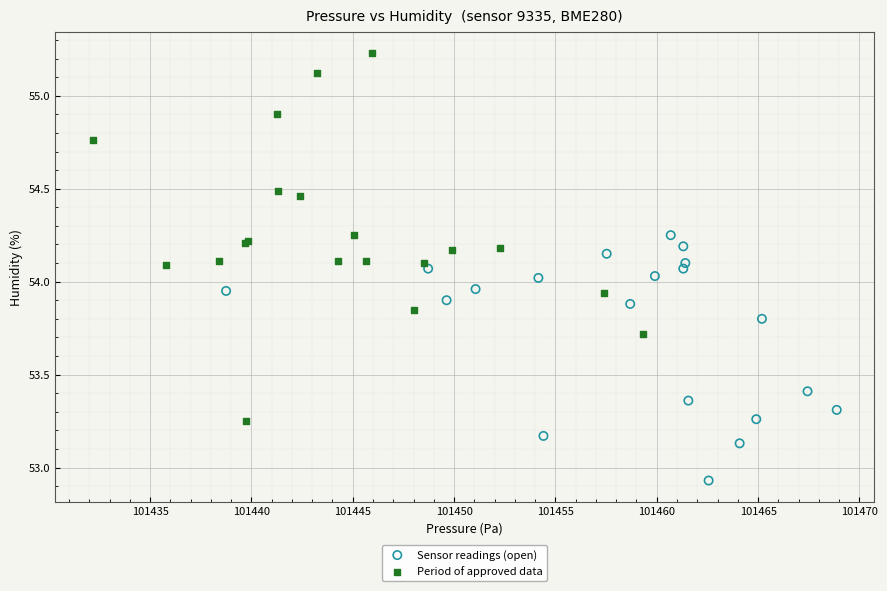

Which series reaches the maximum Y coordinate?

Period of approved data